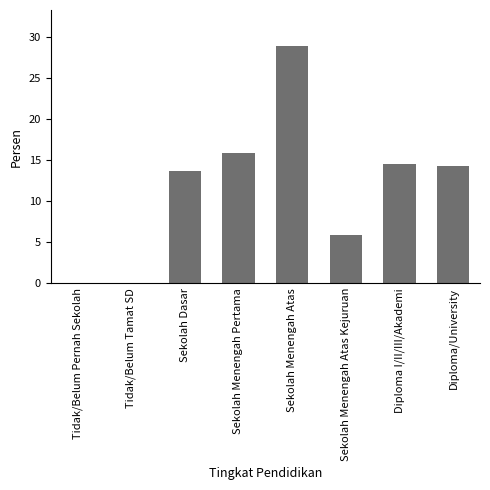

Which category has the highest value across all series?

Sekolah Menengah Atas